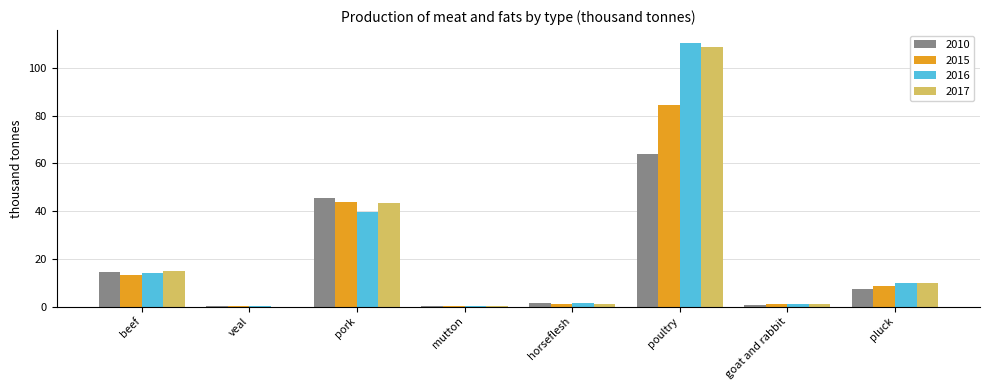

What is the average value of the 2016 series?

22.1